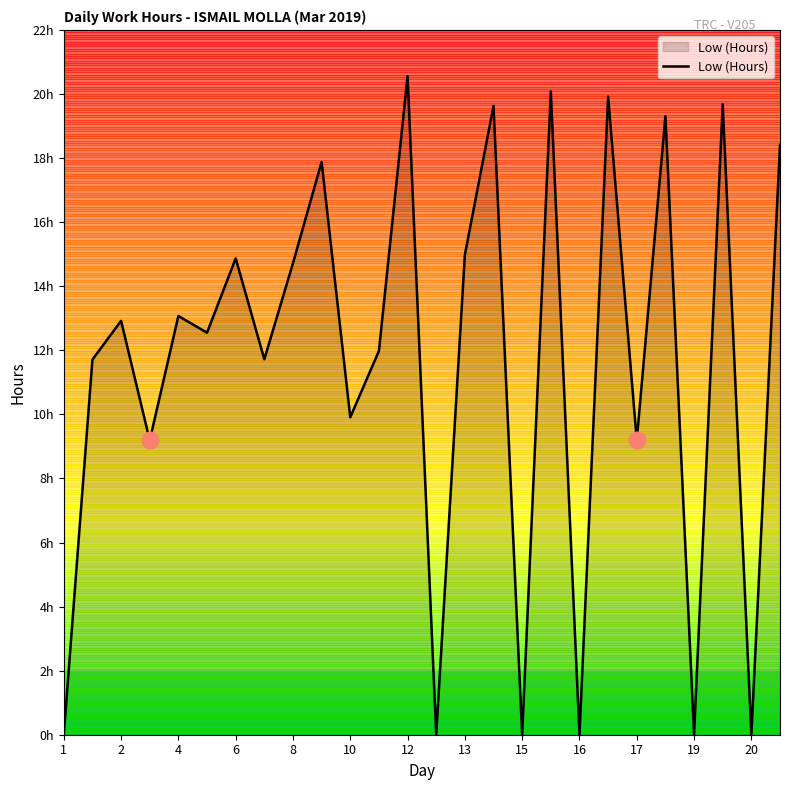

Is this an area chart (filled region under the line)?

Yes